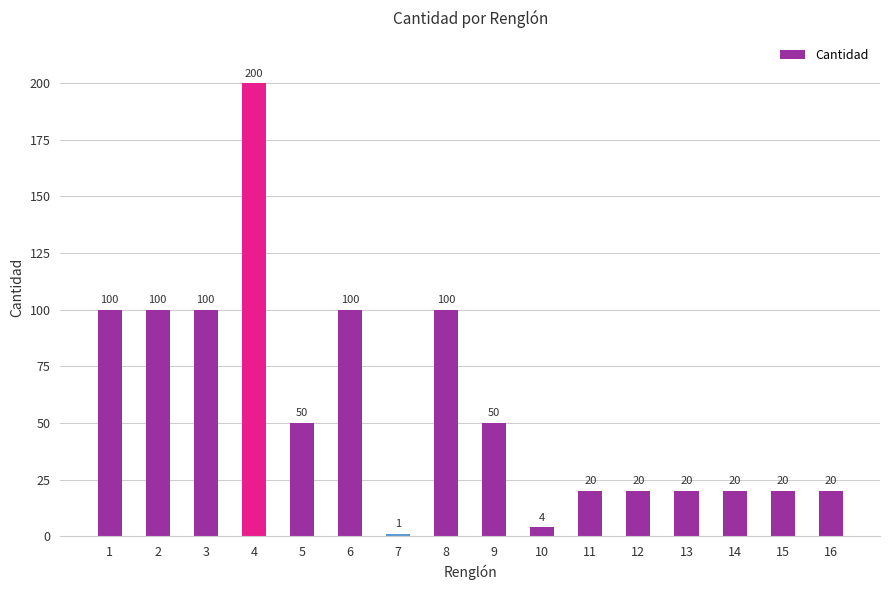

What is the value of the 4th bar from the left?

200